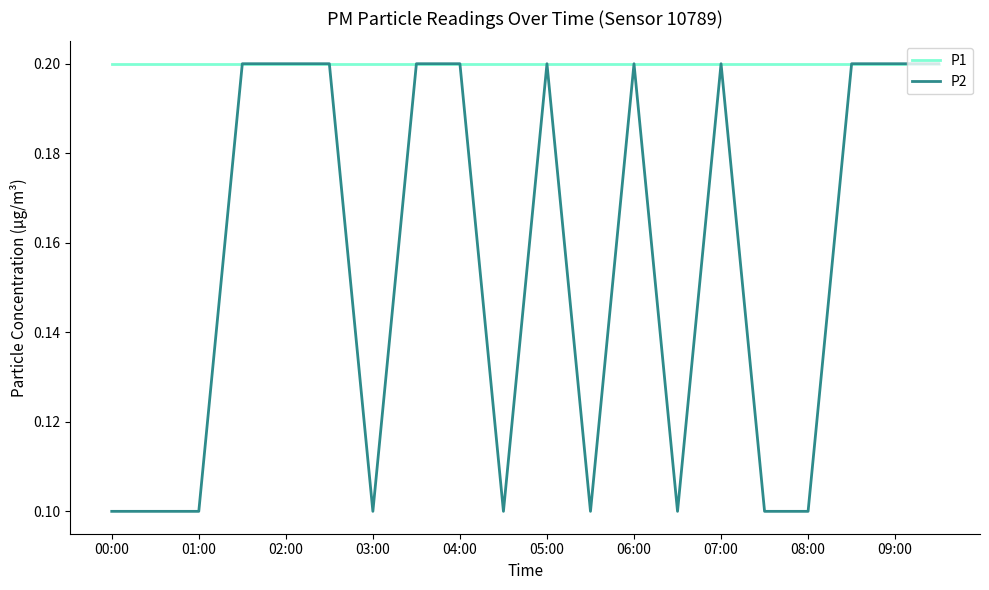

What is the average value of the P2 series?

0.2